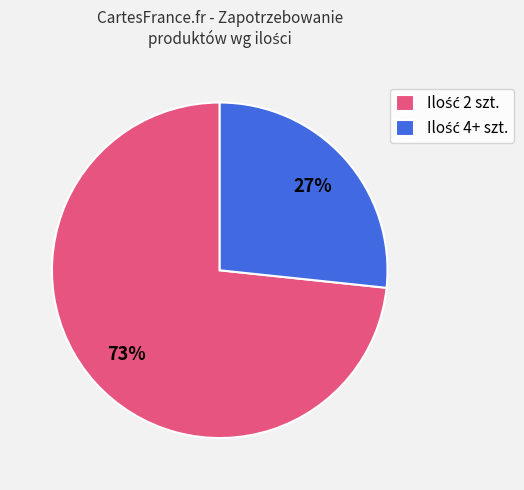

To the nearest percent, what is the average slice percentage?

50%